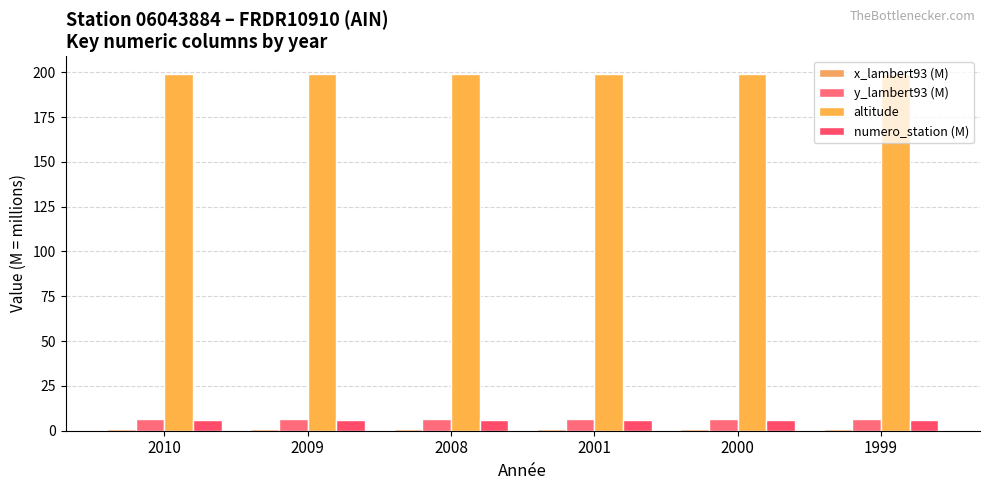

Is the value of altitude at 2008 greater than the value of numero_station (M) at 2008?

Yes